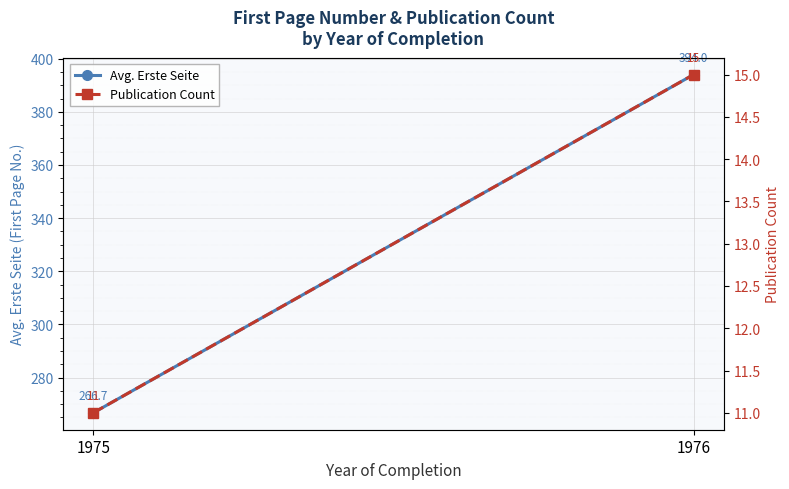

What is the sum of the Publication Count values at 1975 and 1976?

26.0